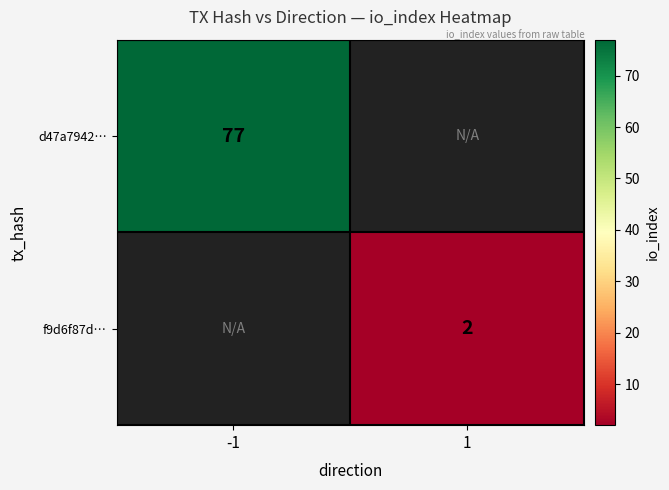

The d47a7942… series shows 44 at -1. True or false?

False